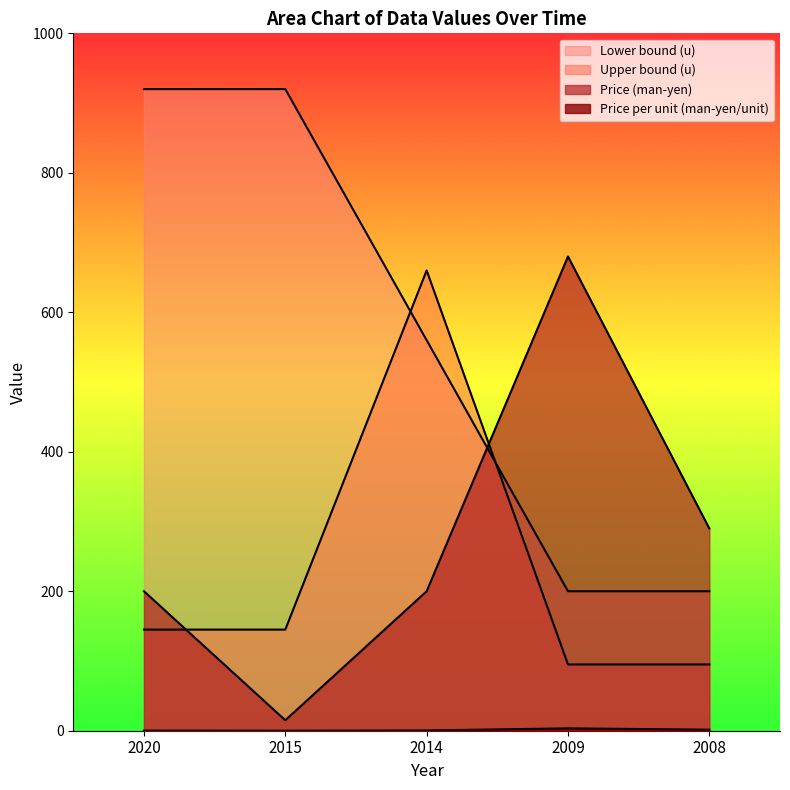

How many lines are shown in the chart?

4